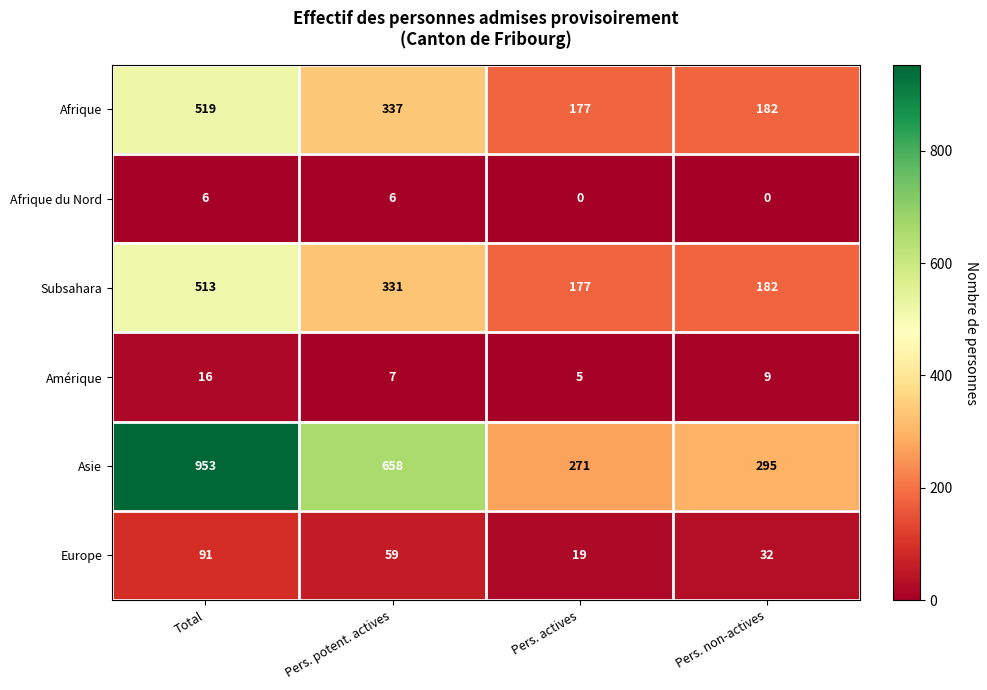

How many distinct data groups are displayed?

6